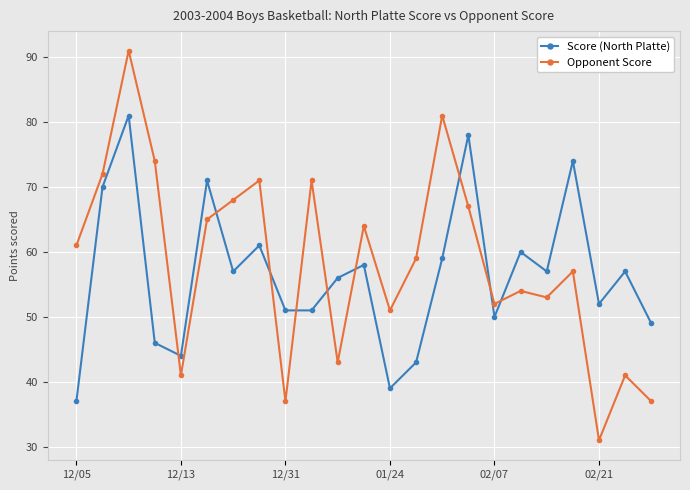

How many times do Score (North Platte) and Opponent Score cross each other?

9